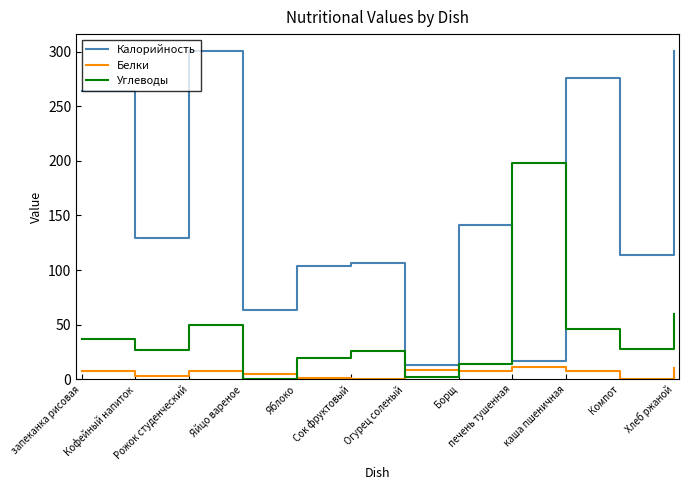

How many distinct data groups are displayed?

3